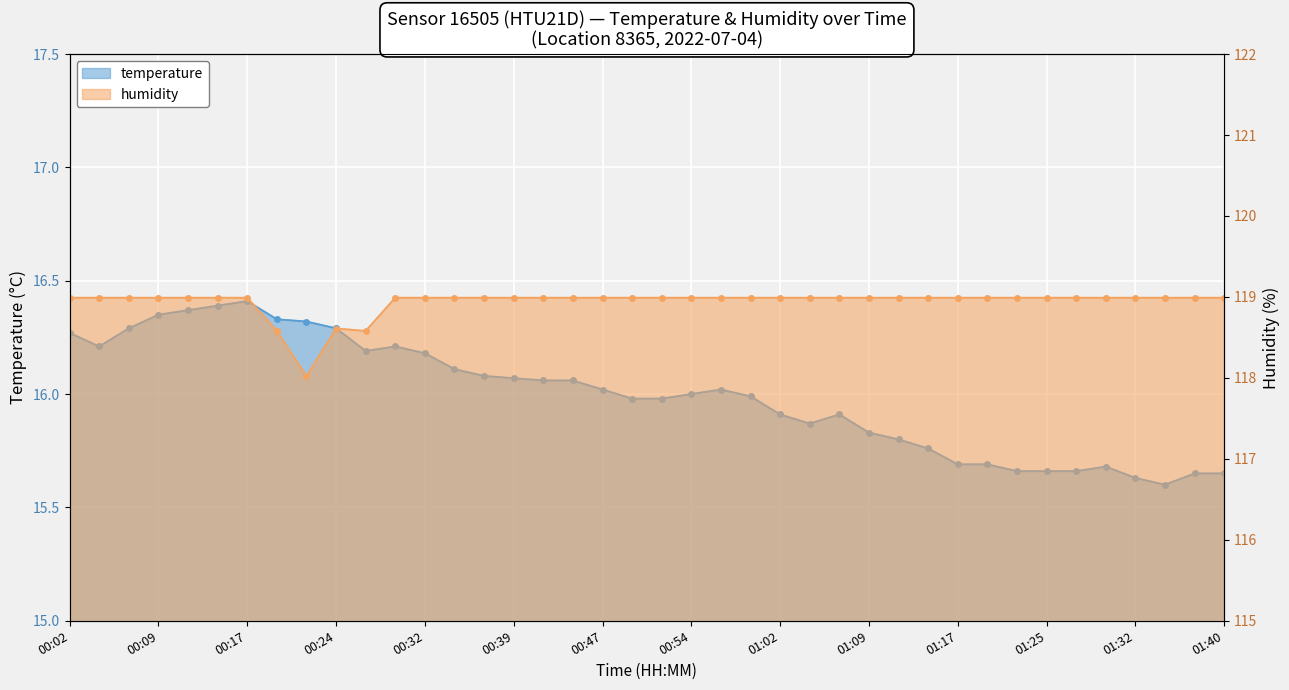

At 00:29, list the series in order from largest to smallest.

humidity, temperature